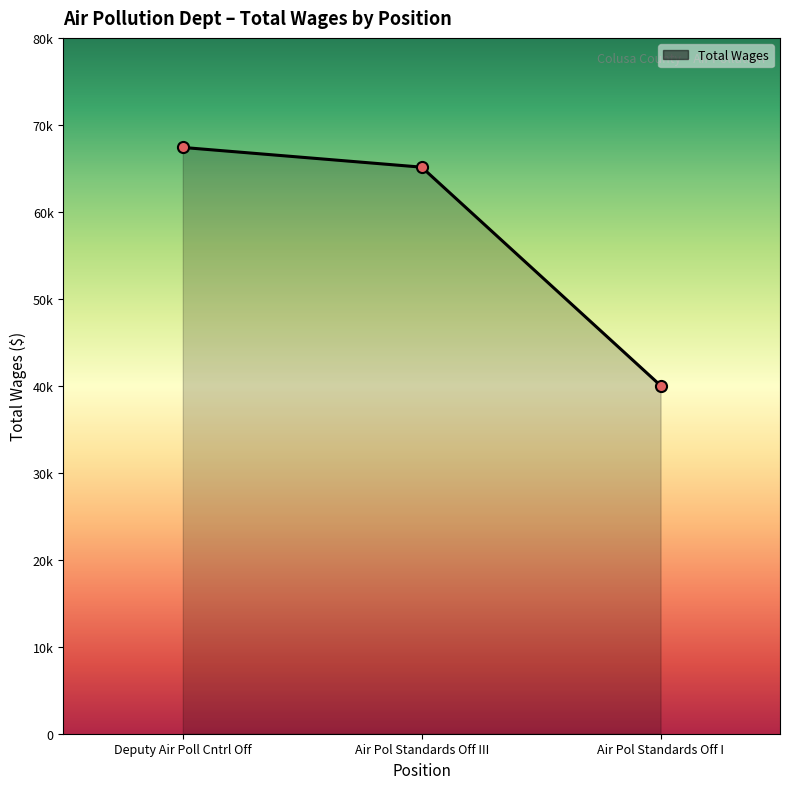

What is the label of the 2nd point from the left?

Air Pol Standards Off III